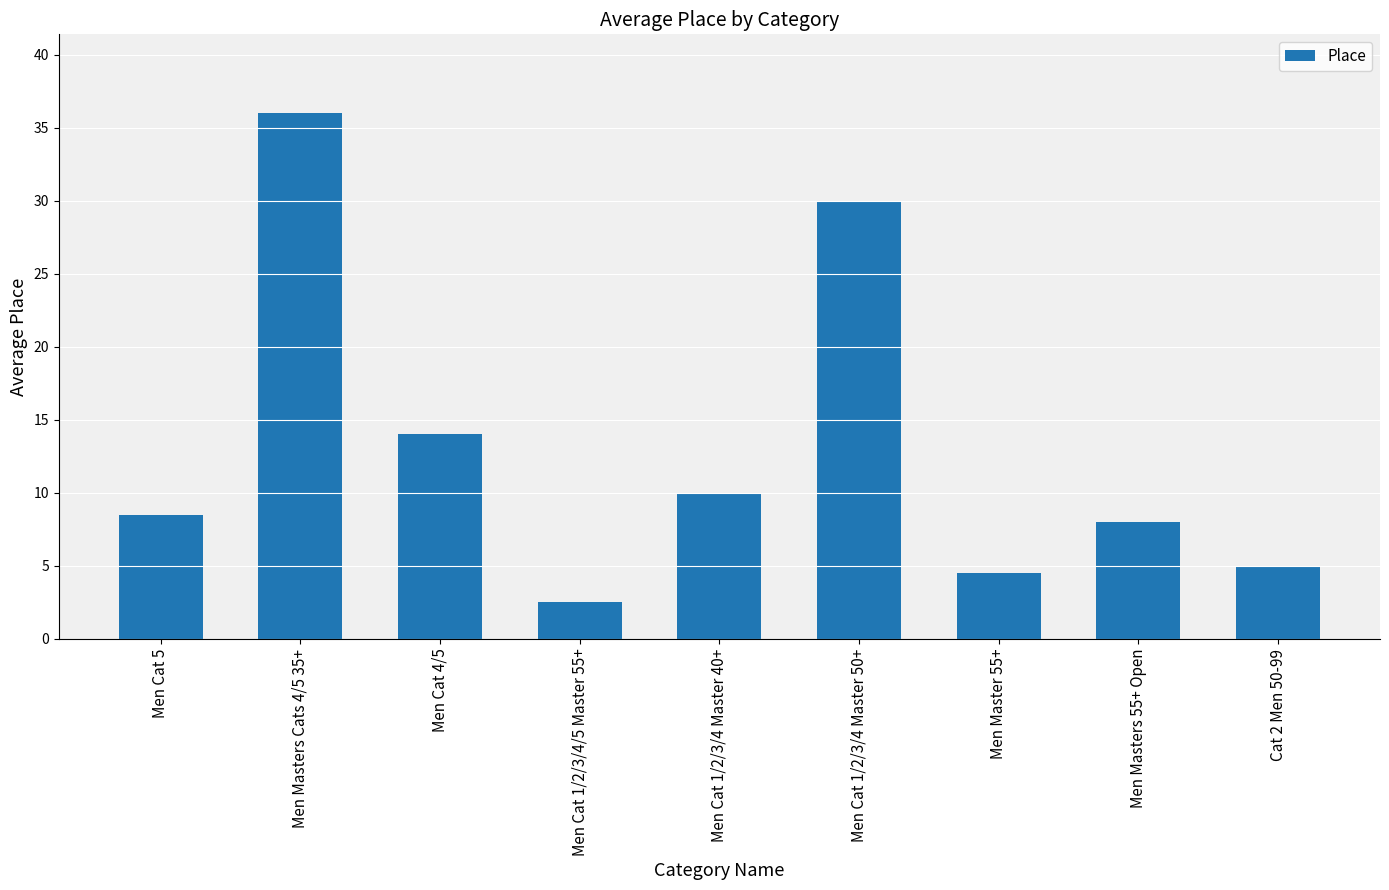

Rank the categories by value from highest to lowest.

Men Masters Cats 4/5 35+, Men Cat 1/2/3/4 Master 50+, Men Cat 4/5, Men Cat 1/2/3/4 Master 40+, Men Cat 5, Men Masters 55+ Open, Cat 2 Men 50-99, Men Master 55+, Men Cat 1/2/3/4/5 Master 55+